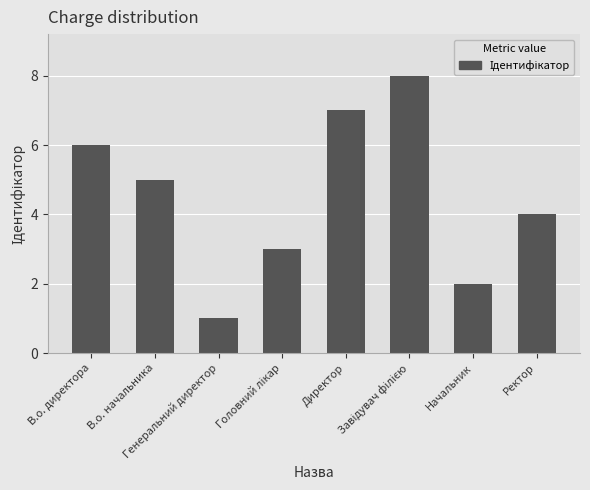

What is the value of the 5th bar from the left?

7